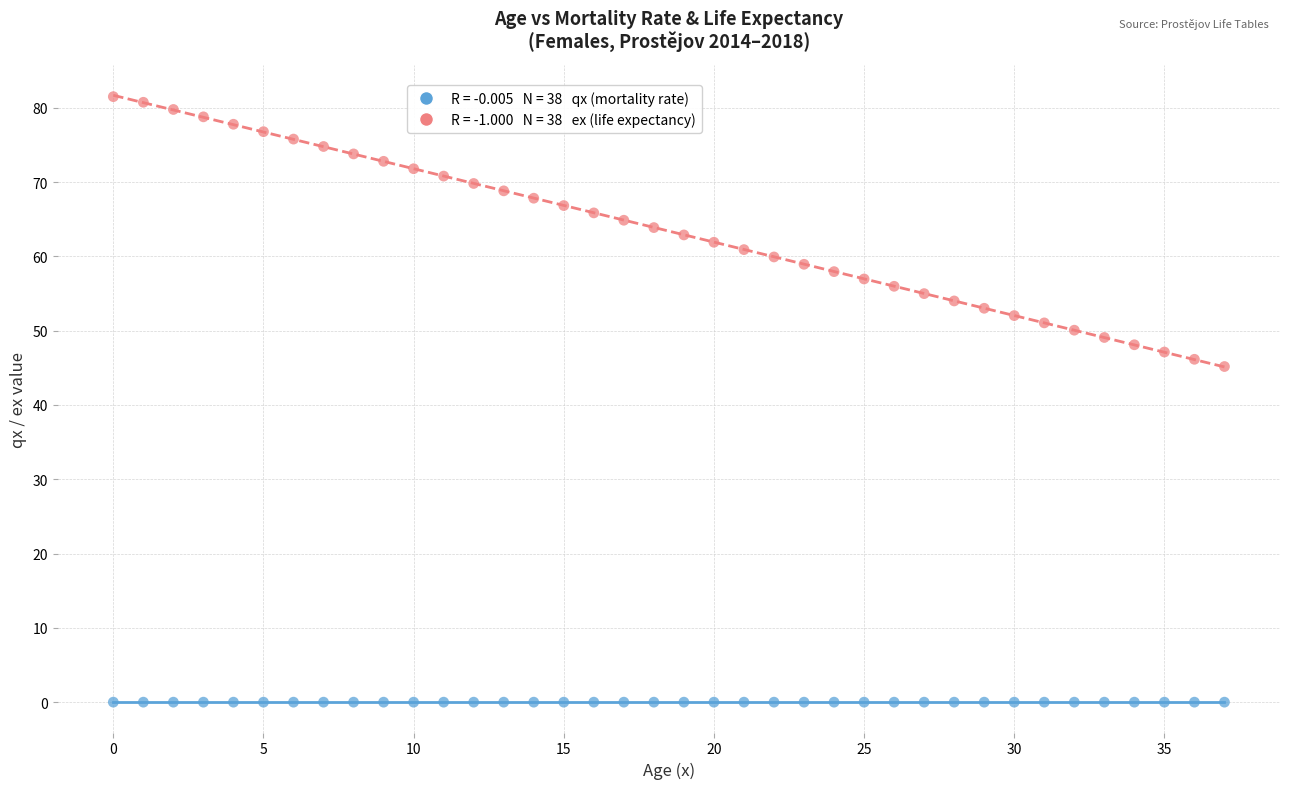

Across all series, what Y value is closest to 40?

45.2